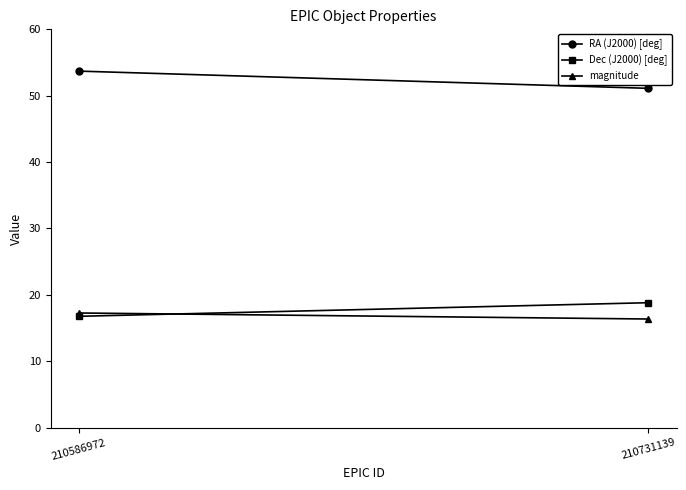

The magnitude series shows 17.3 at 210586972. True or false?

True